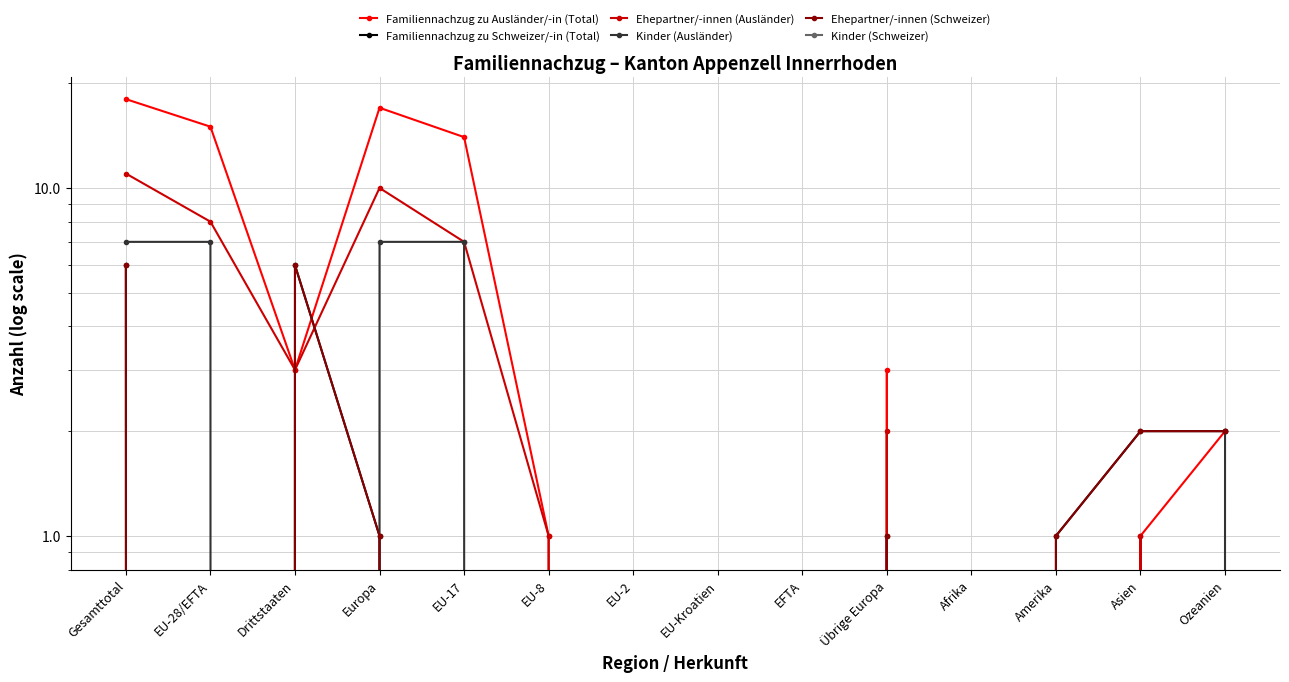

The Familiennachzug zu Ausländer/-in (Total) series shows 1 at EU-8. True or false?

False